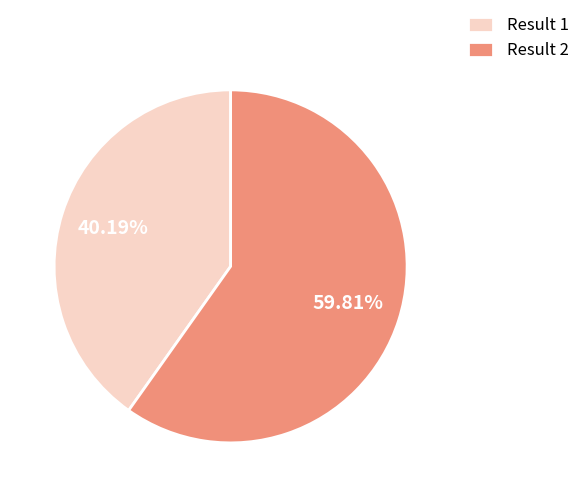

Combined, do Result 2 and Result 1 account for over 50%?

Yes